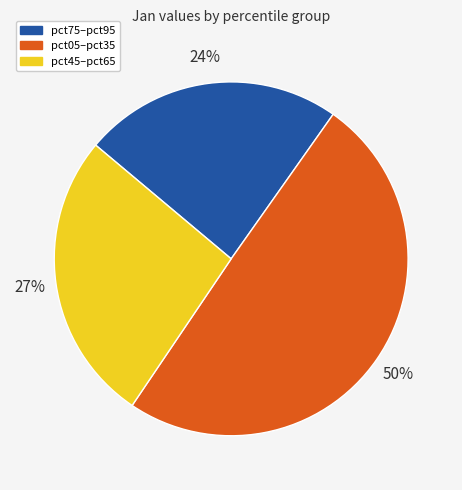

Which slice is the smallest?

pct75–pct95